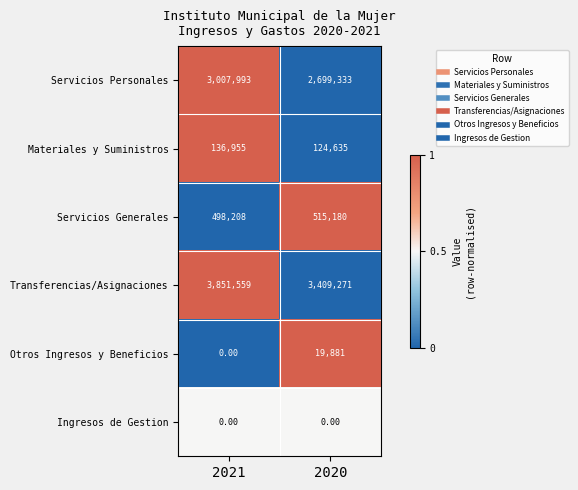

What is the total value across all series at 2020?

6768300